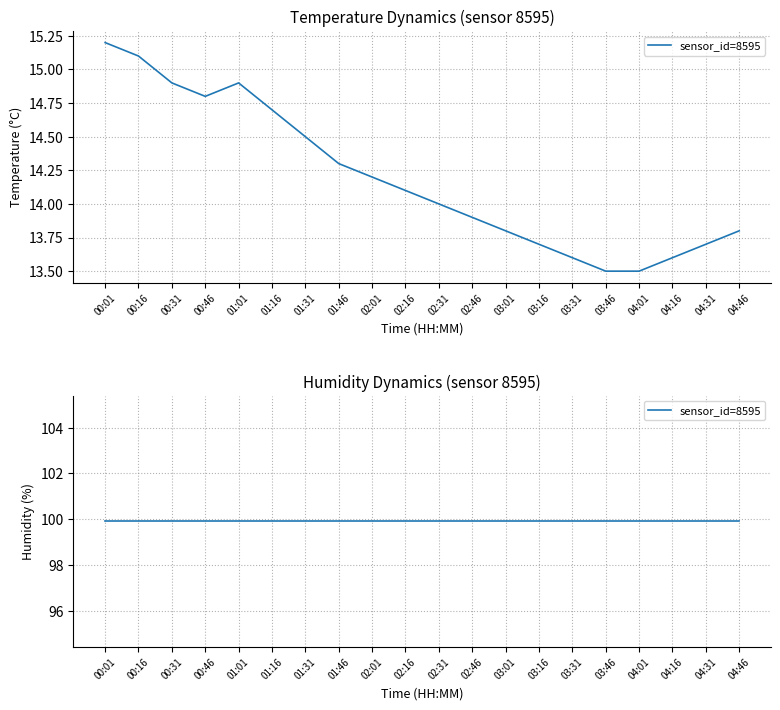

Does the chart have visible grid lines?

Yes